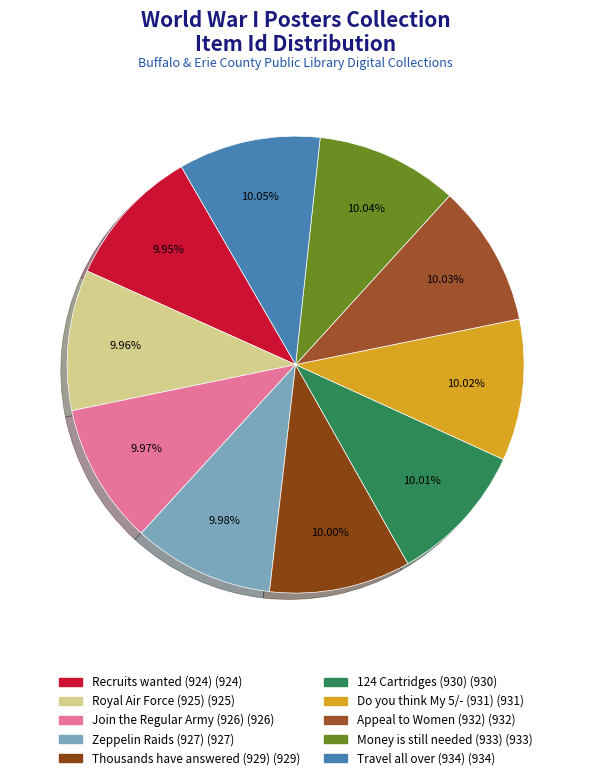

How many segments does this pie chart have?

10